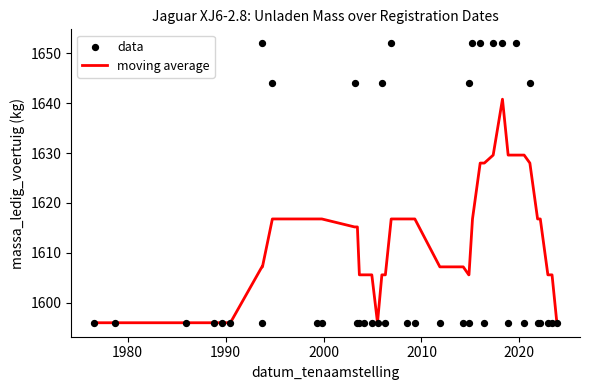

What are all the series names shown in the legend?

moving average, data